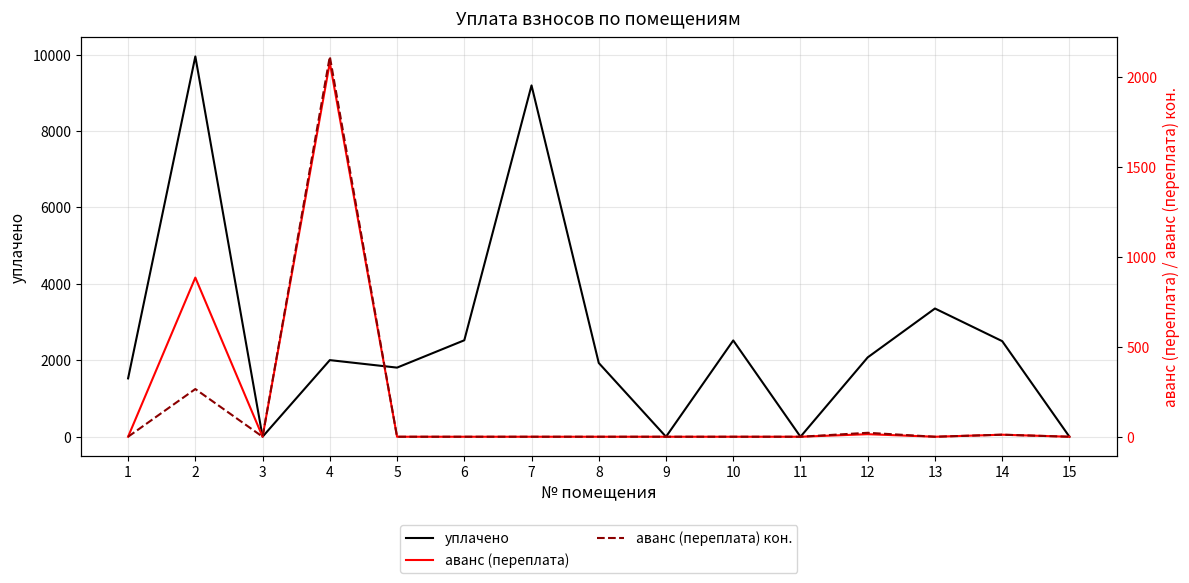

Rank the series by their maximum value, from highest to lowest.

уплачено, аванс (переплата) кон., аванс (переплата)